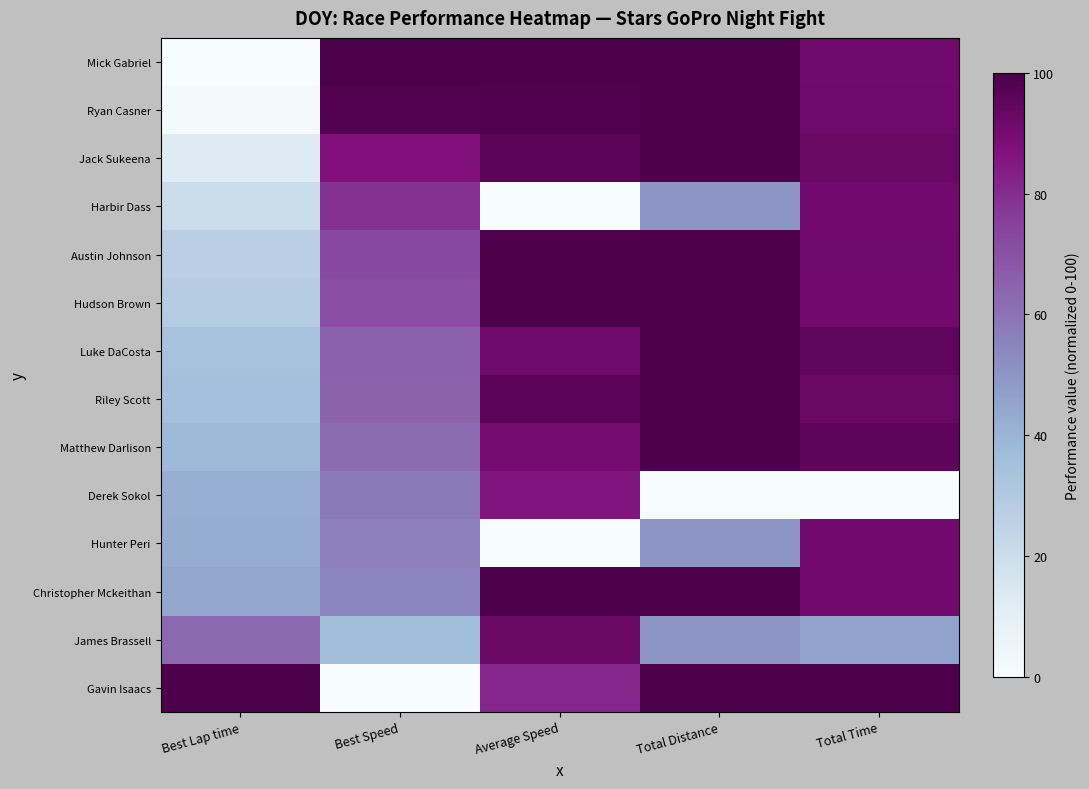

How many data points does each series have?

5